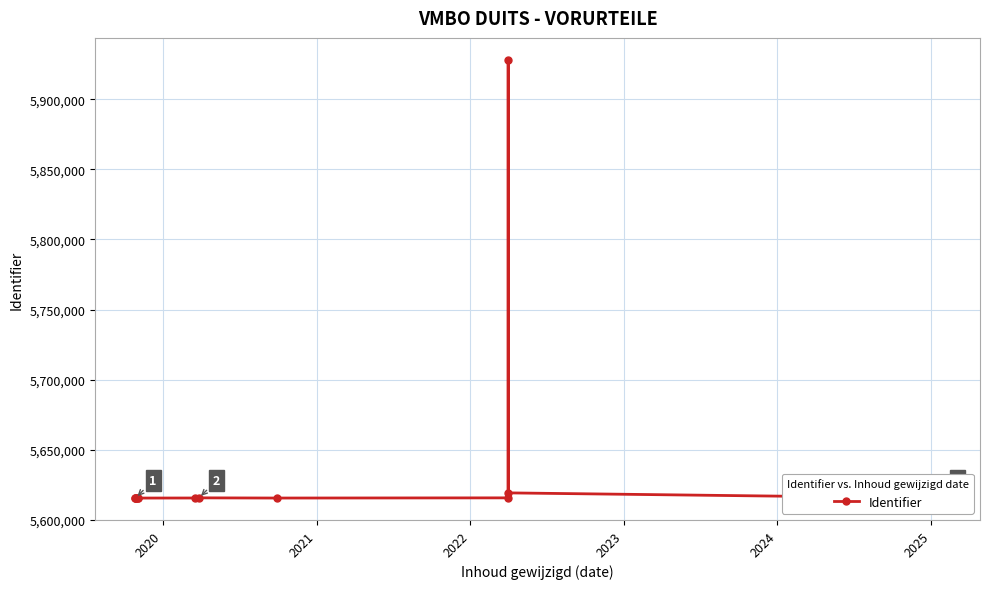

Is it true that the value at 2022 is 5615754?

True